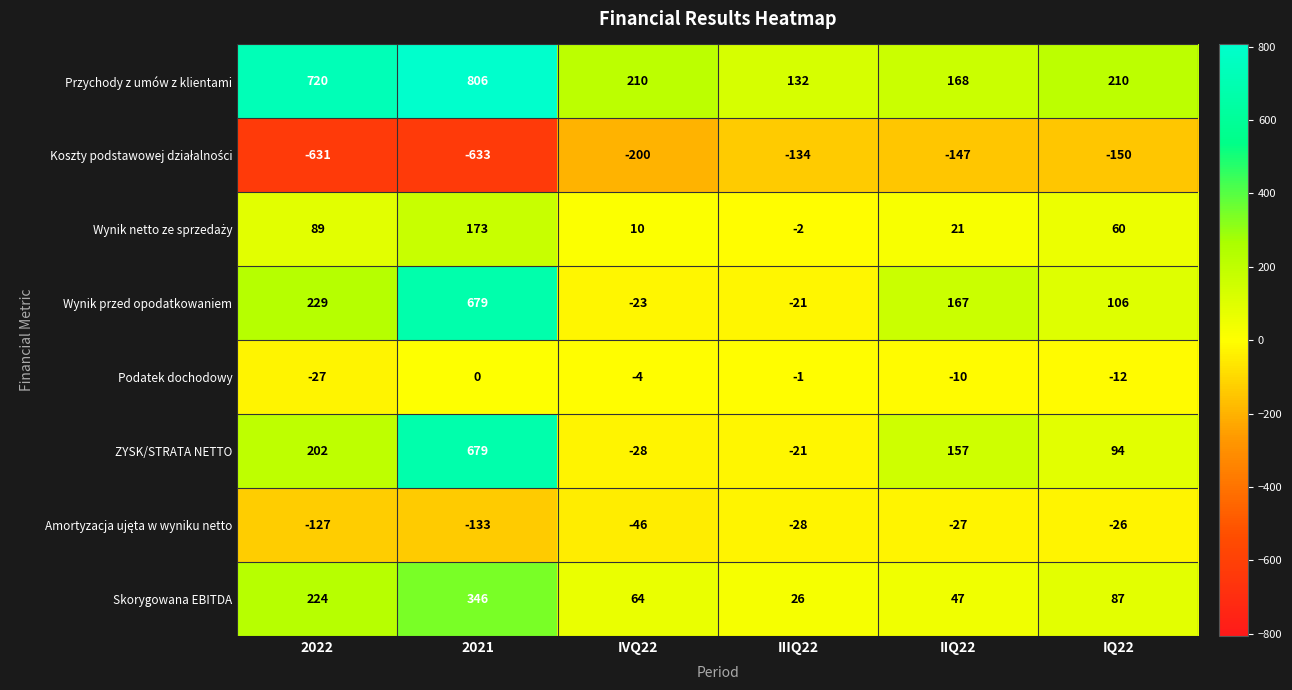

What is the difference between the highest and lowest values at IVQ22?

410